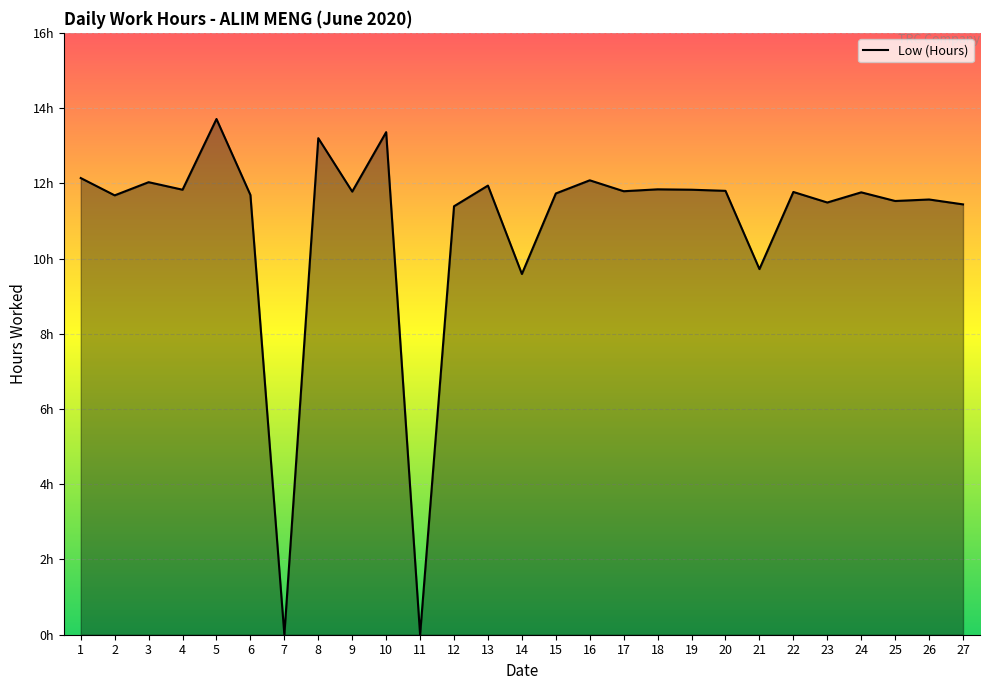

At which label does the data first exceed 11?

1